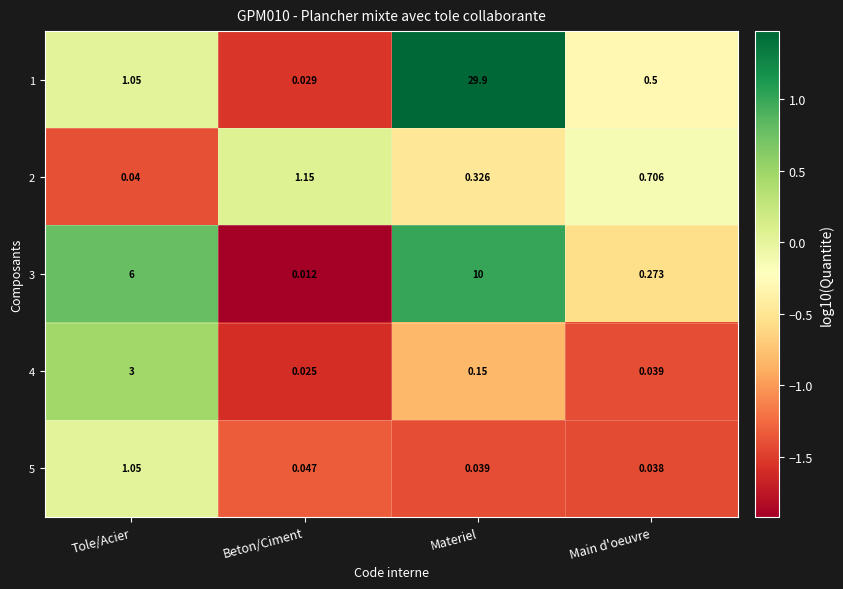

Which series has the largest range (max minus min)?

1